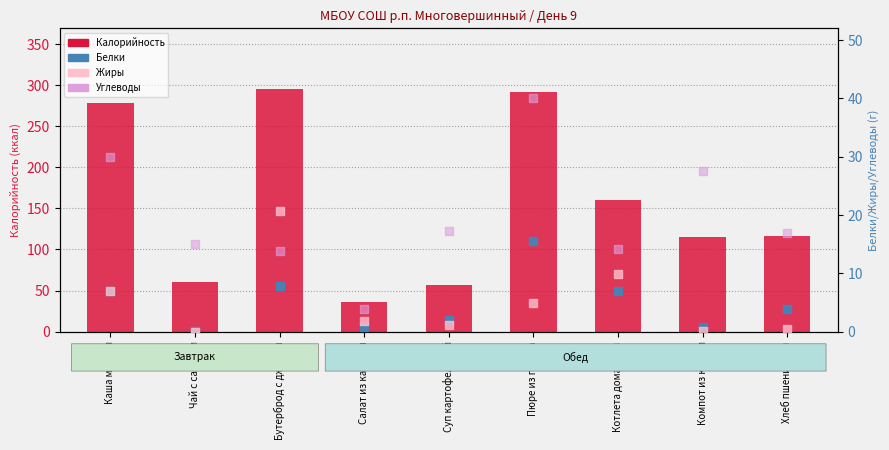

Which series has the largest total across all categories?

Калорийность